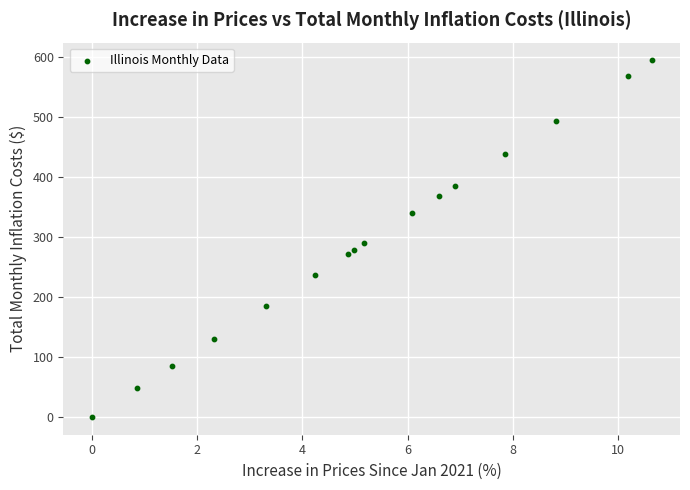

What Y value in the scatter plot is closest to 296?

289.2